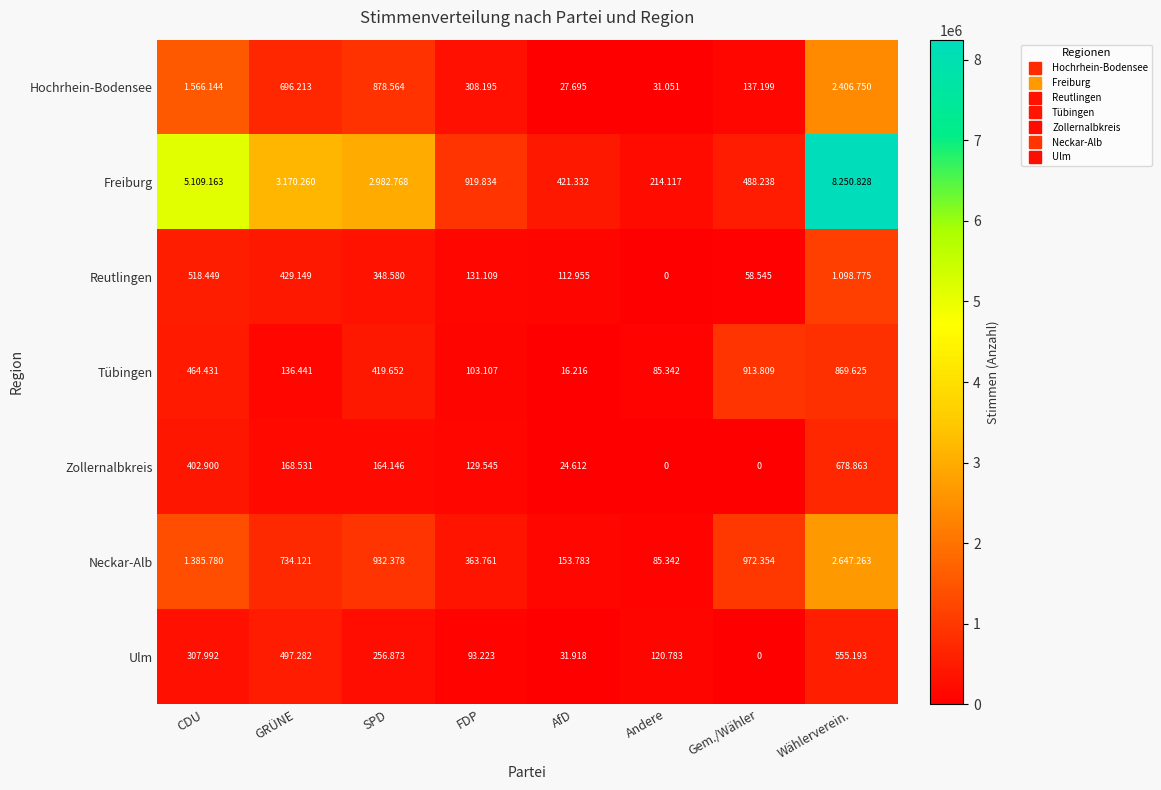

What is the total value across all series at Wählerverein.?

16507297